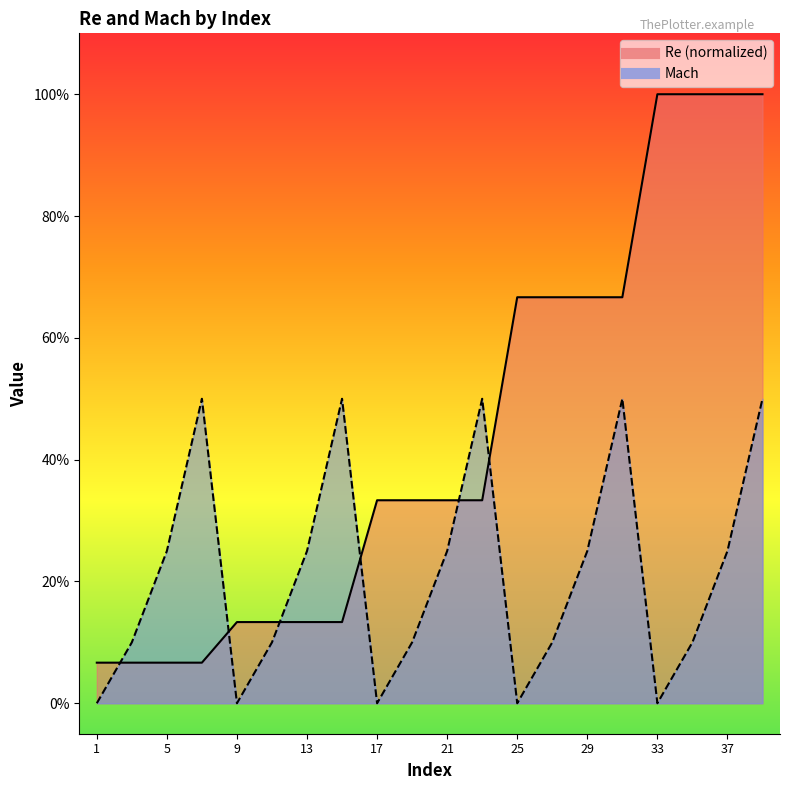

Rank the series at 21 from highest to lowest value.

Re, Mach